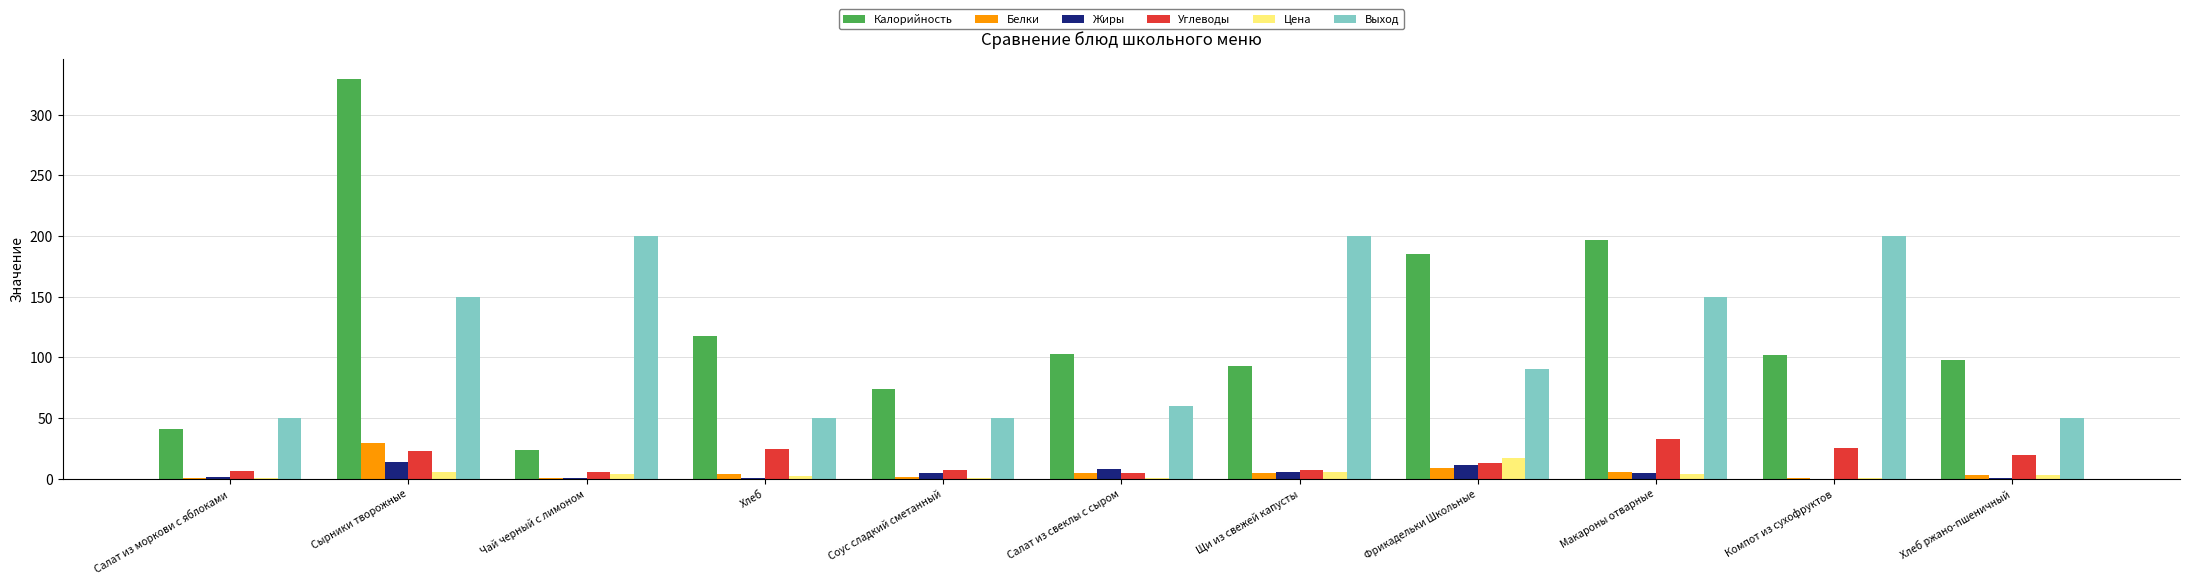

Between Хлеб and Макароны отварные, which series saw the biggest shift?

Выход